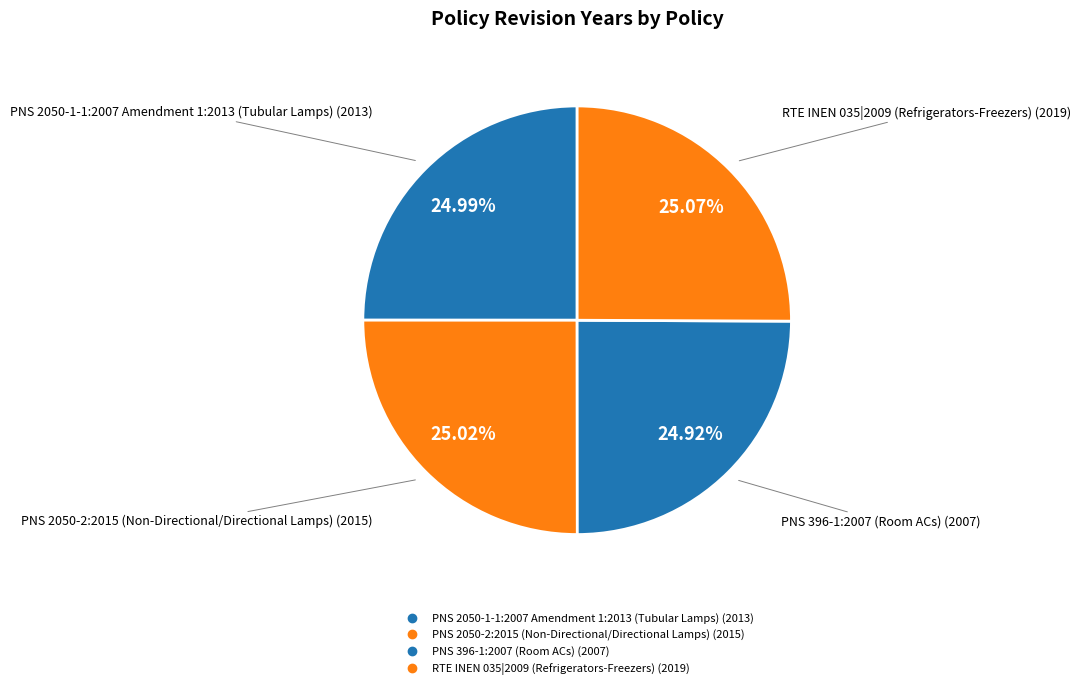

What is the change in value from PNS 2050-2:2015 (Non-Directional/Directional Lamps) to RTE INEN 035|2009 (Refrigerators-Freezers)?

+4